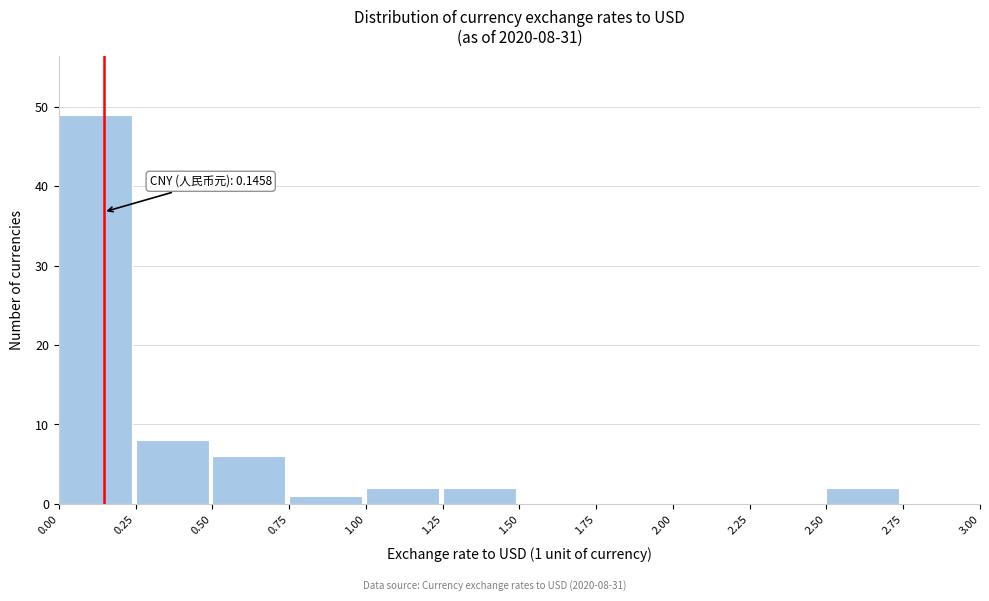

Which range on the x-axis has the tallest bar?

0.00 to 0.25